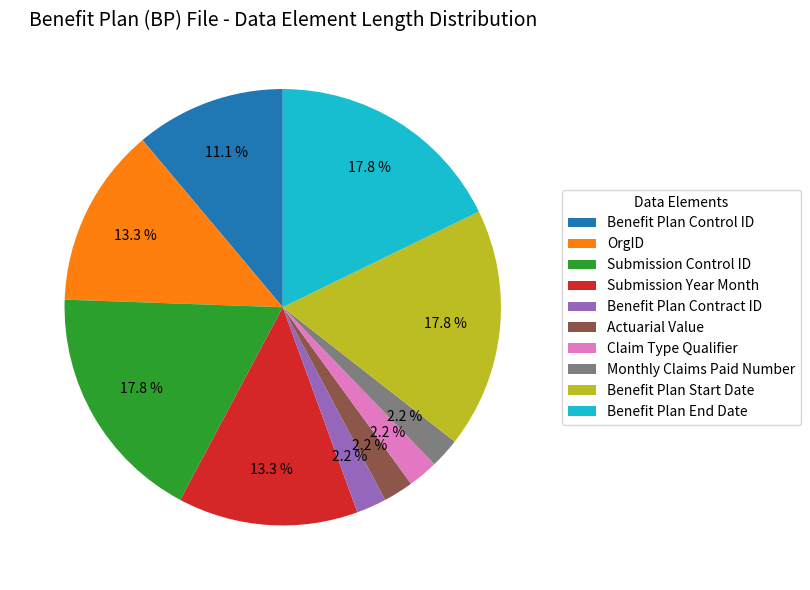

Count the number of slices in the pie.

10